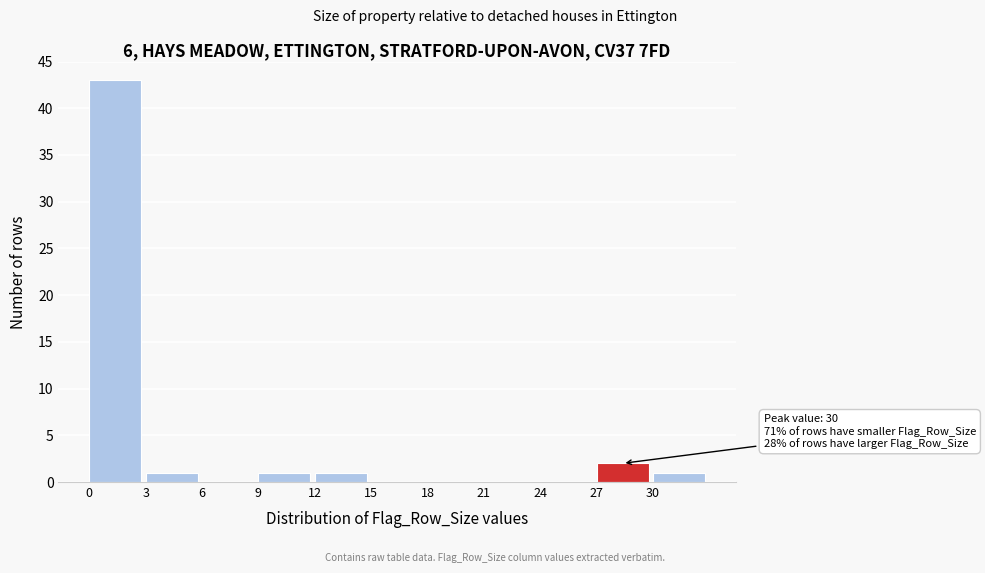

Which range on the x-axis has the tallest bar?

0 to 3